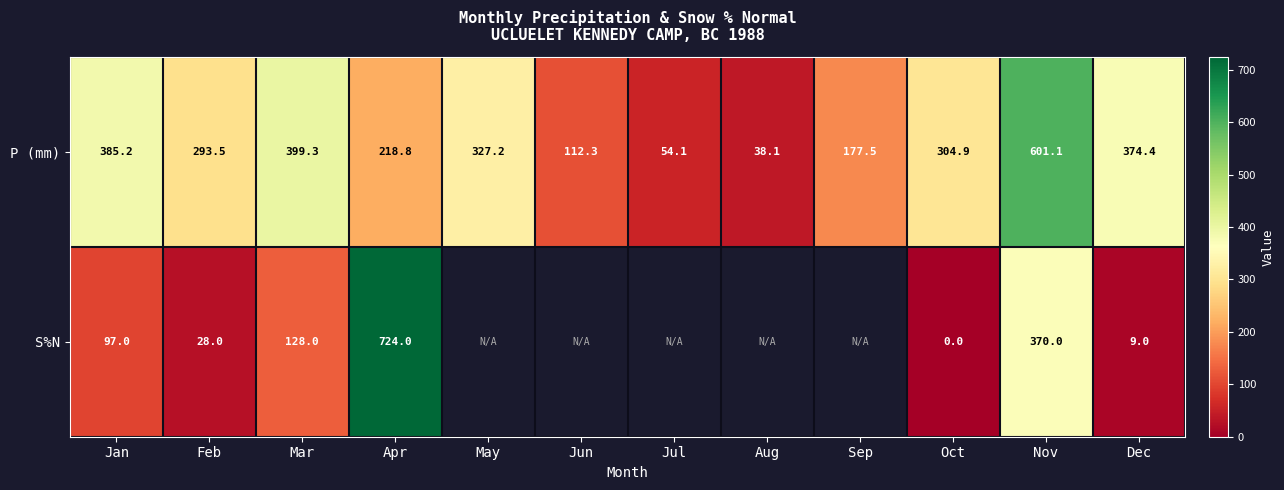

Is it true that P (mm) equals 293.5 at Feb?

True